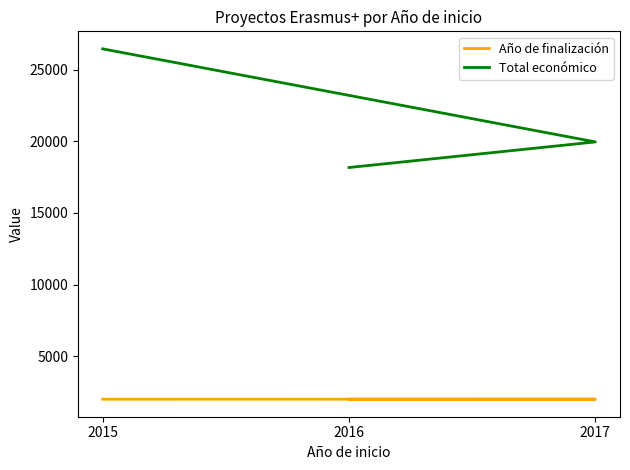

Does the chart display data point markers on the line(s)?

No